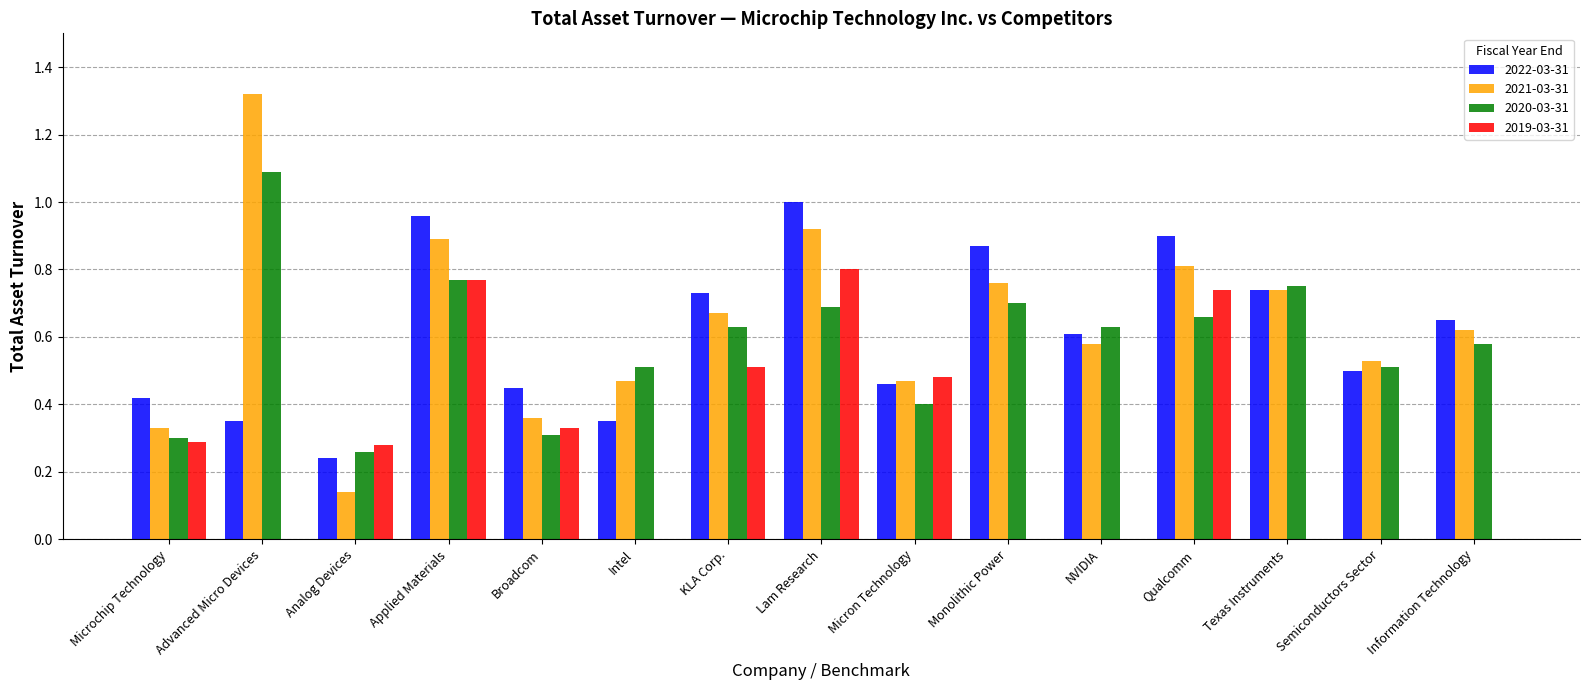

Is the value of 2019-03-31 at Information Technology greater than the value of 2022-03-31 at Lam Research?

No